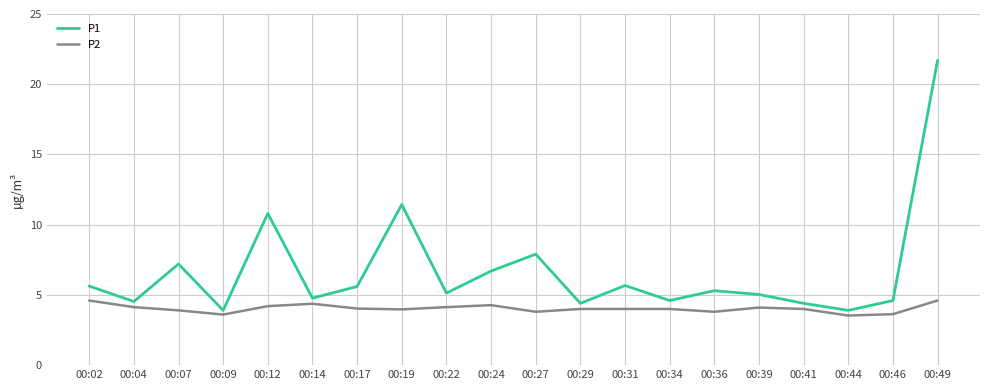

True or false: P1 has more than 2 interior local peaks.

True